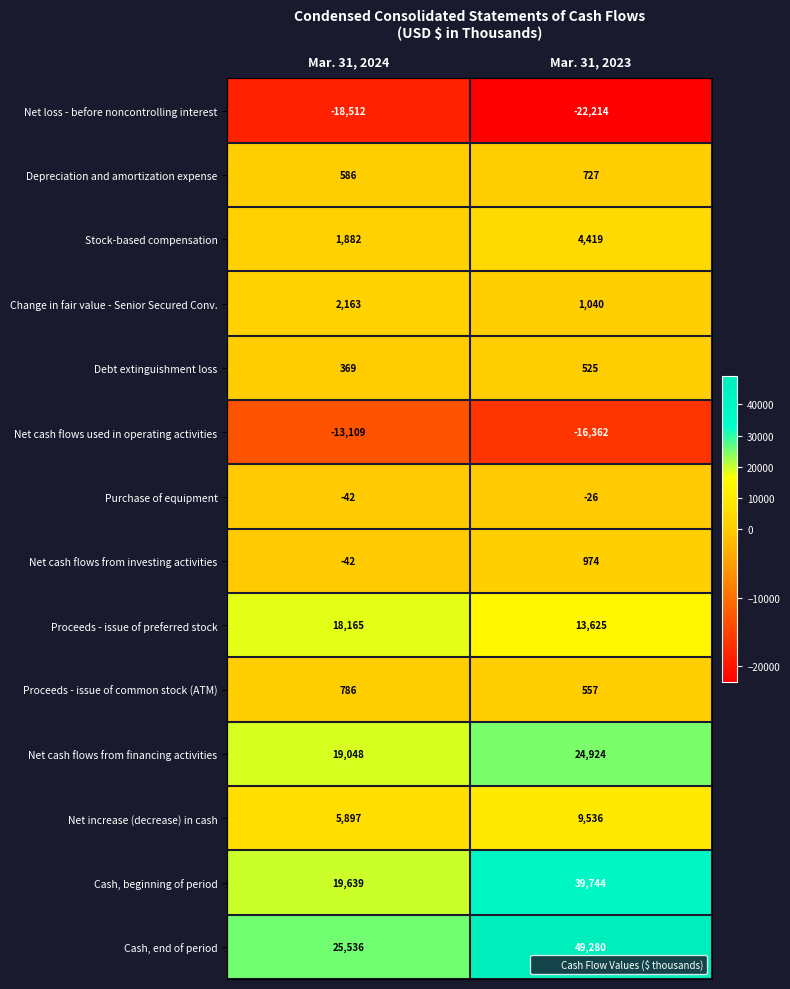

Reading left to right, transcribe all the data shown in this chart.

Net loss - before noncontrolling interest: Mar. 31, 2024=-18512	Mar. 31, 2023=-22214
Depreciation and amortization expense: Mar. 31, 2024=586	Mar. 31, 2023=727
Stock-based compensation: Mar. 31, 2024=1882	Mar. 31, 2023=4419
Change in fair value - Senior Secured Conv.: Mar. 31, 2024=2163	Mar. 31, 2023=1040
Debt extinguishment loss: Mar. 31, 2024=369	Mar. 31, 2023=525
Net cash flows used in operating activities: Mar. 31, 2024=-13109	Mar. 31, 2023=-16362
Purchase of equipment: Mar. 31, 2024=-42	Mar. 31, 2023=-26
Net cash flows from investing activities: Mar. 31, 2024=-42	Mar. 31, 2023=974
Proceeds - issue of preferred stock: Mar. 31, 2024=18165	Mar. 31, 2023=13625
Proceeds - issue of common stock (ATM): Mar. 31, 2024=786	Mar. 31, 2023=557
Net cash flows from financing activities: Mar. 31, 2024=19048	Mar. 31, 2023=24924
Net increase (decrease) in cash: Mar. 31, 2024=5897	Mar. 31, 2023=9536
Cash, beginning of period: Mar. 31, 2024=19639	Mar. 31, 2023=39744
Cash, end of period: Mar. 31, 2024=25536	Mar. 31, 2023=49280